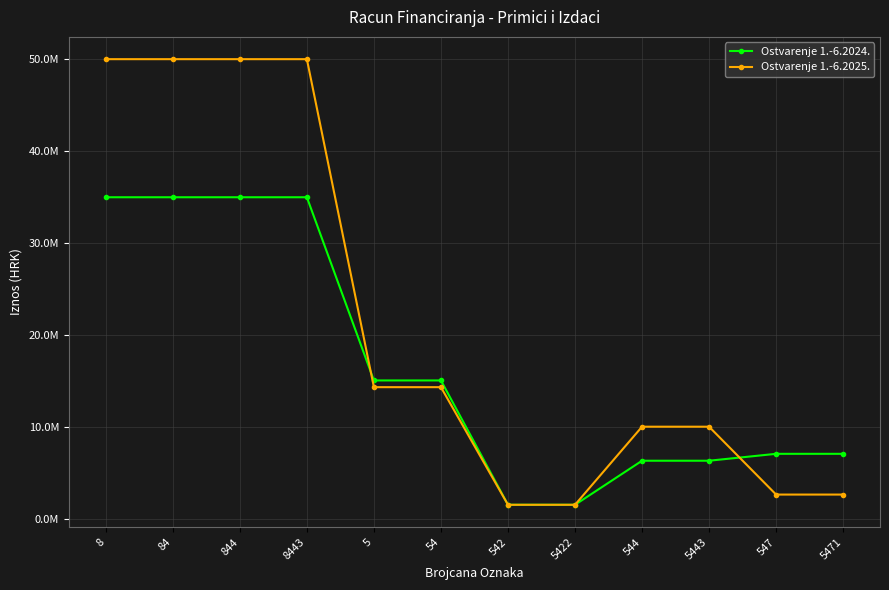

Reading left to right, what are all the values shown in this chart?

Ostvarenje 1.-6.2024.: 35000000.0	35000000.0	35000000.0	35000000.0	15099167.6	15099167.6	1592671.7	1592671.7	6378377.9	6378377.9	7128118.0	7128118.0
Ostvarenje 1.-6.2025.: 50000000.0	50000000.0	50000000.0	50000000.0	14369165.8	14369165.8	1592671.7	1592671.7	10073924.6	10073924.6	2702569.4	2702569.4